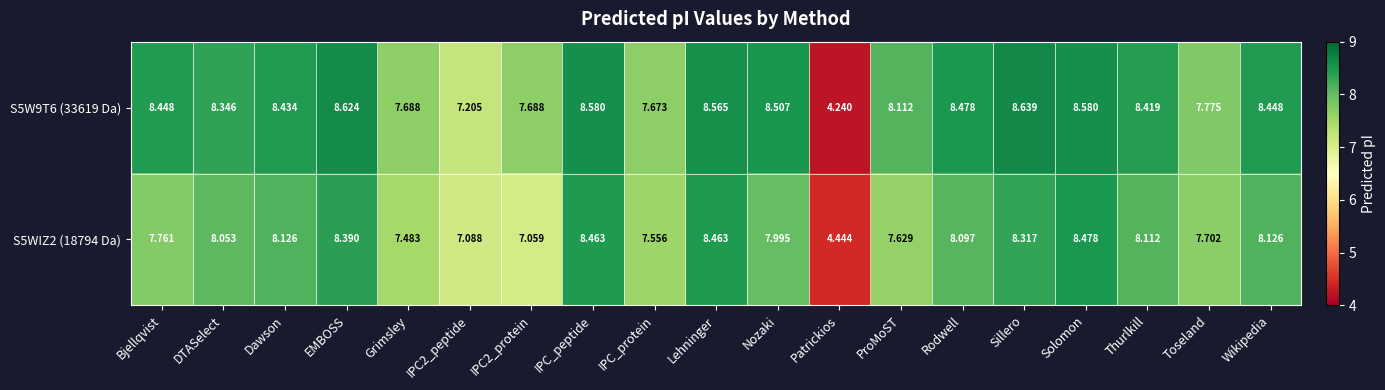

Is the value of S5W9T6 (33619 Da) at Nozaki greater than the value of S5WIZ2 (18794 Da) at Solomon?

Yes